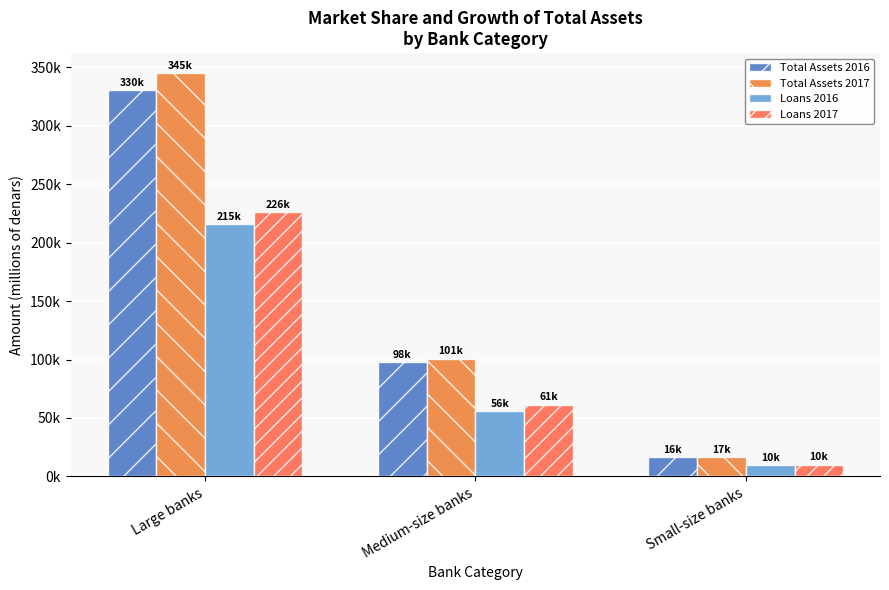

List the series in order of their peak value, lowest first.

Loans 2016, Loans 2017, Total Assets 2016, Total Assets 2017